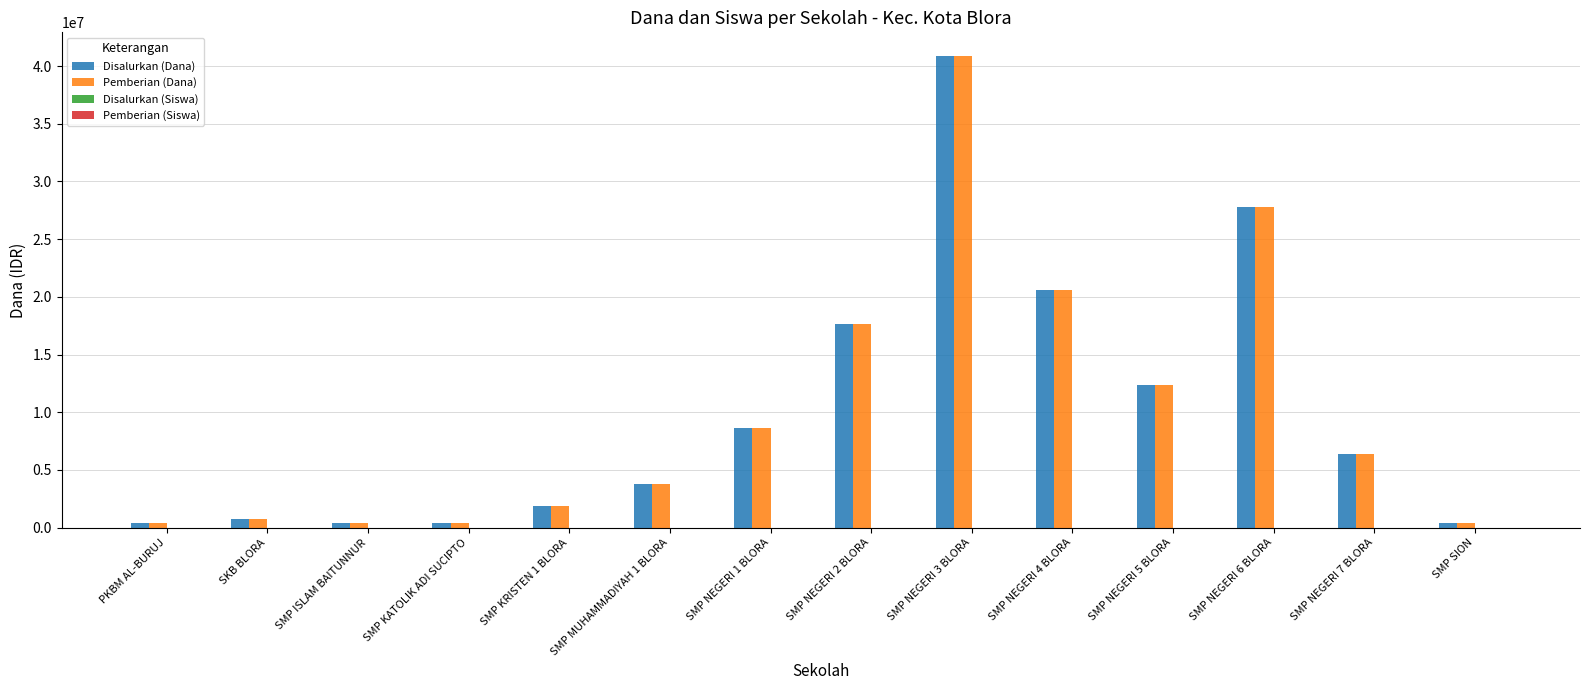

The value of Disalurkan (Dana) at SMP NEGERI 6 BLORA is 19249076. True or false?

False